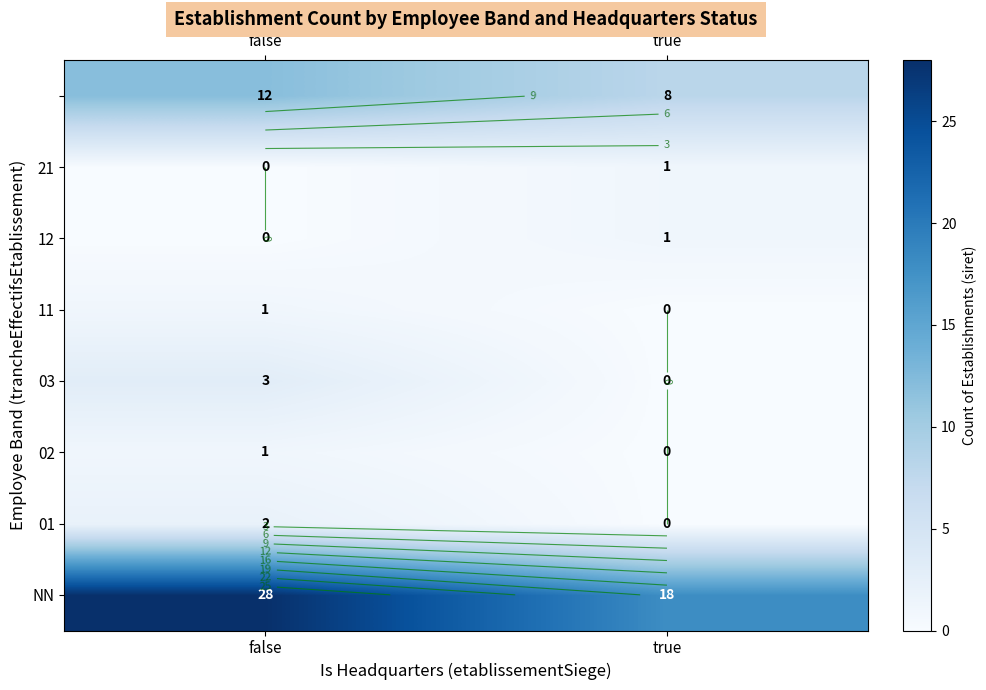

At how many categories does at least one series exceed 19?

1